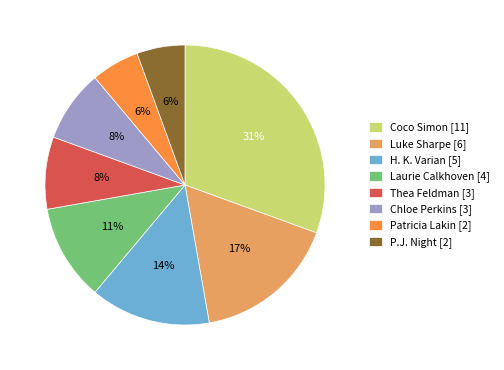

Approximately how many times larger is the value at Chloe Perkins [3] compared to Luke Sharpe [6]?

0.5